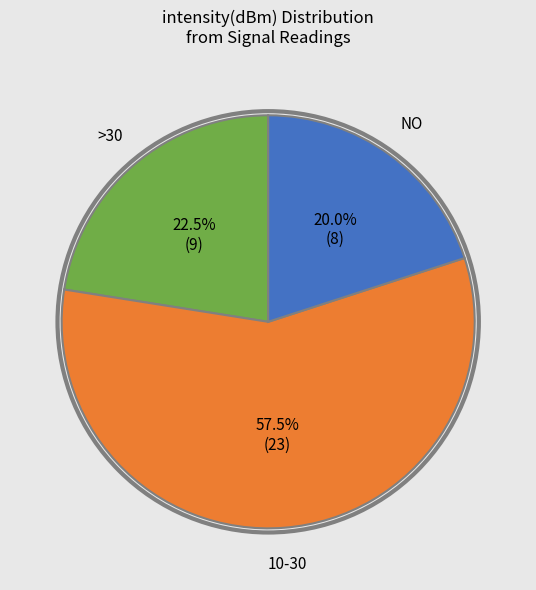

Is there any slice that represents more than half of the pie?

Yes